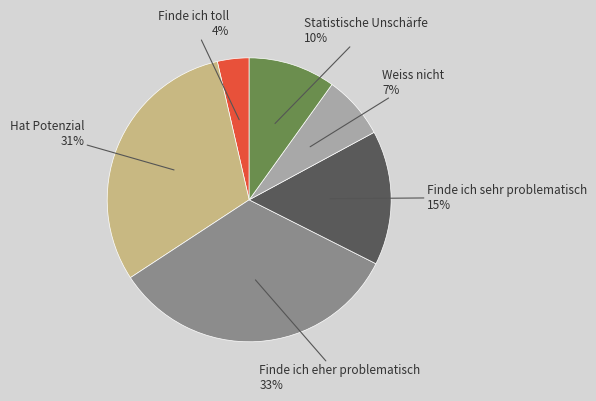

Does any single category account for the majority?

No